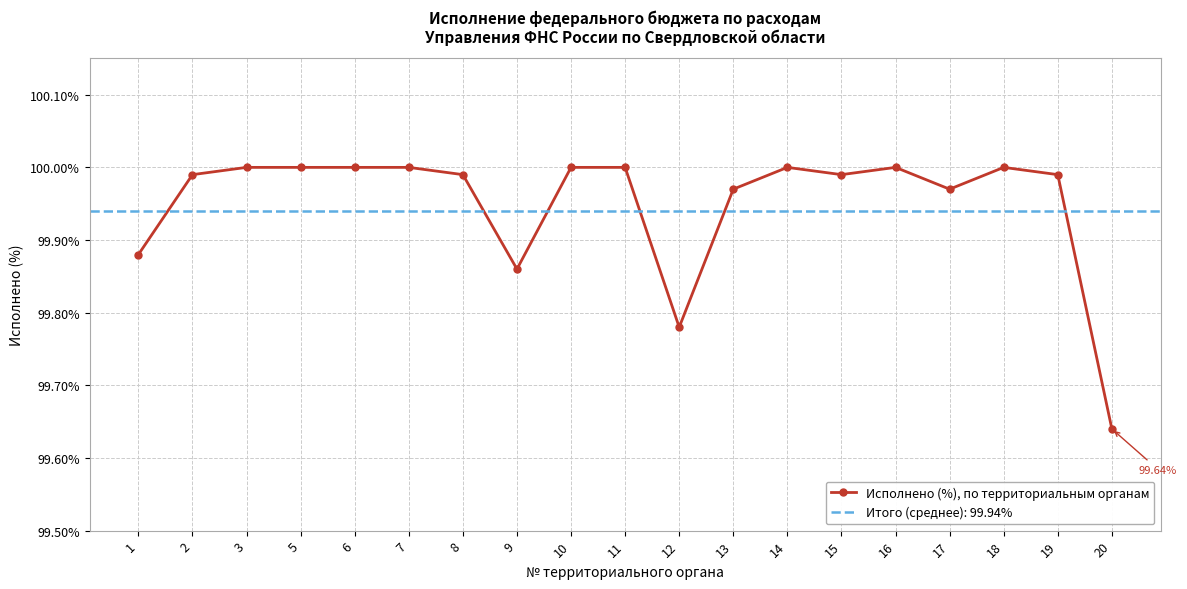

Approximately how many times larger is the value at 1 compared to 13?

1.0